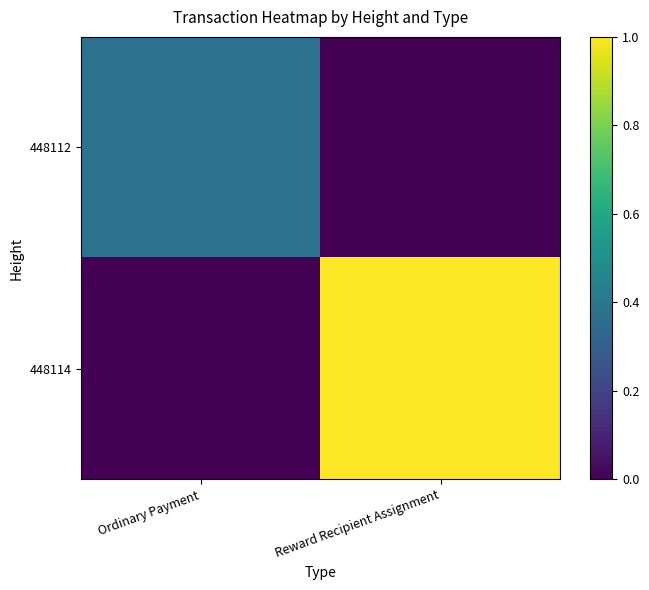

Which series changed the most between Ordinary Payment and Reward Recipient Assignment?

448114